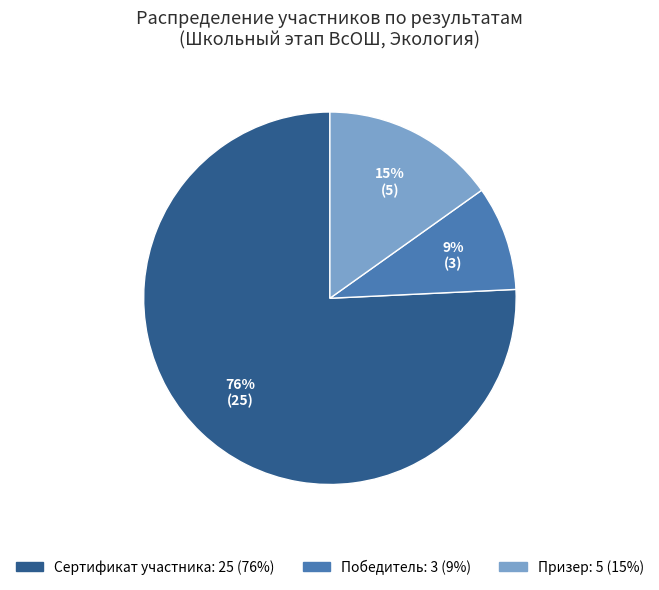

Which slice is the smallest?

Победитель